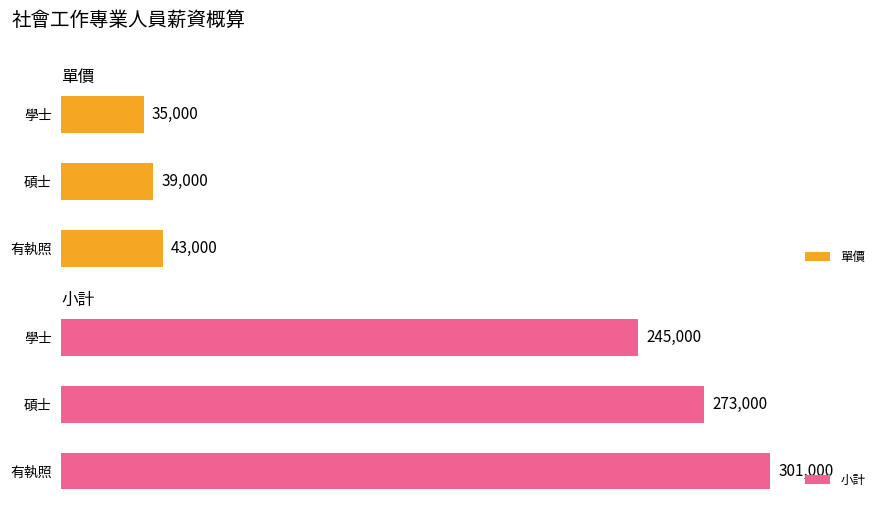

What are all the series names shown in the legend?

單價, 小計